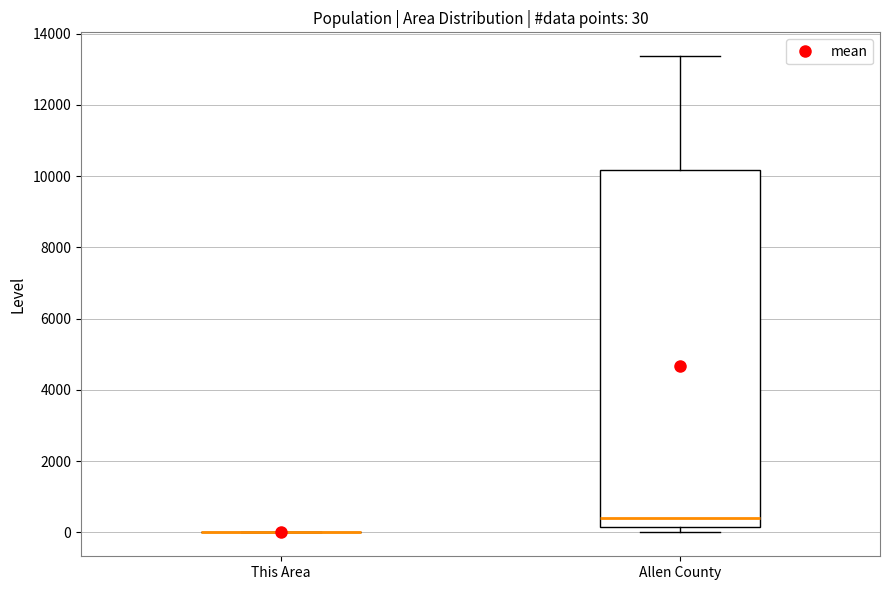

Which box is the tallest, from its lower edge to its upper edge?

Allen County